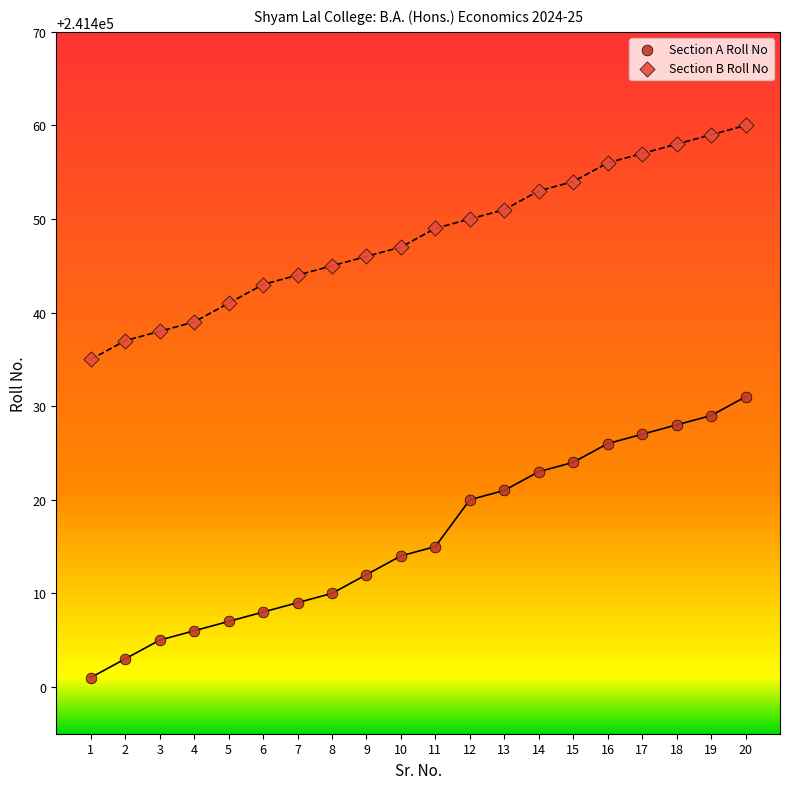

What are all the series names shown in the legend?

Section A Roll No, Section B Roll No